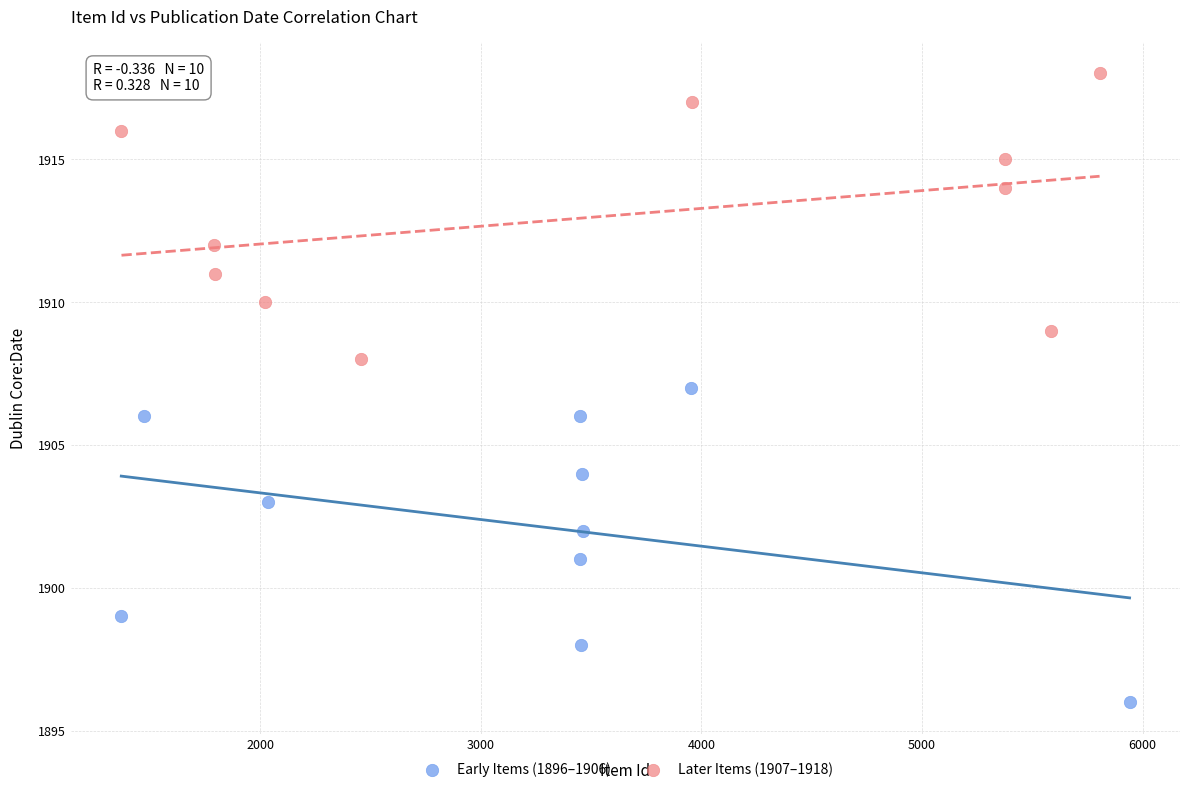

What are all the series names shown in the legend?

Early Items (1896–1906), Later Items (1907–1918)